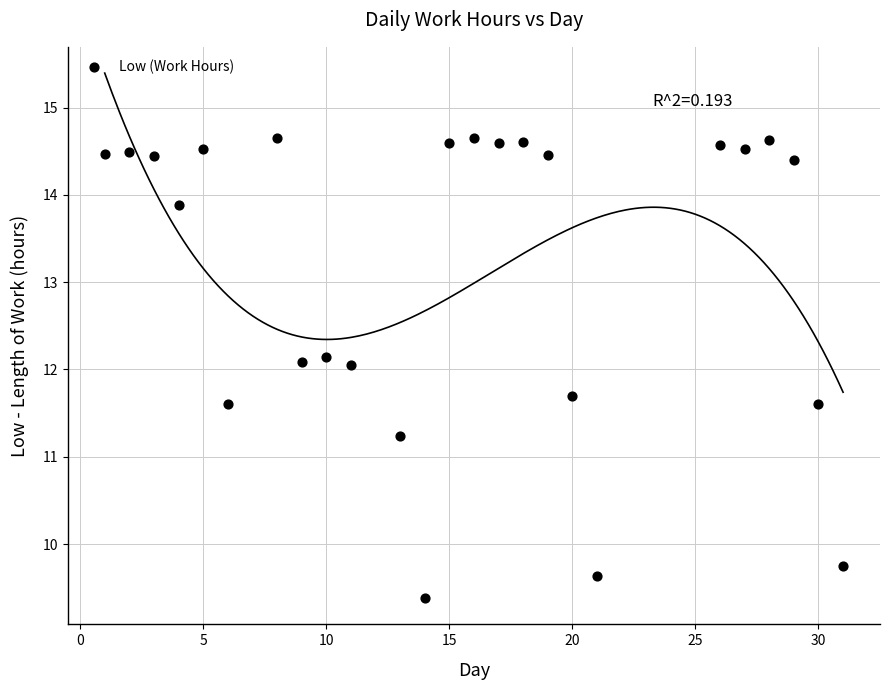

What is the range of X values (max minus min)?

30.0